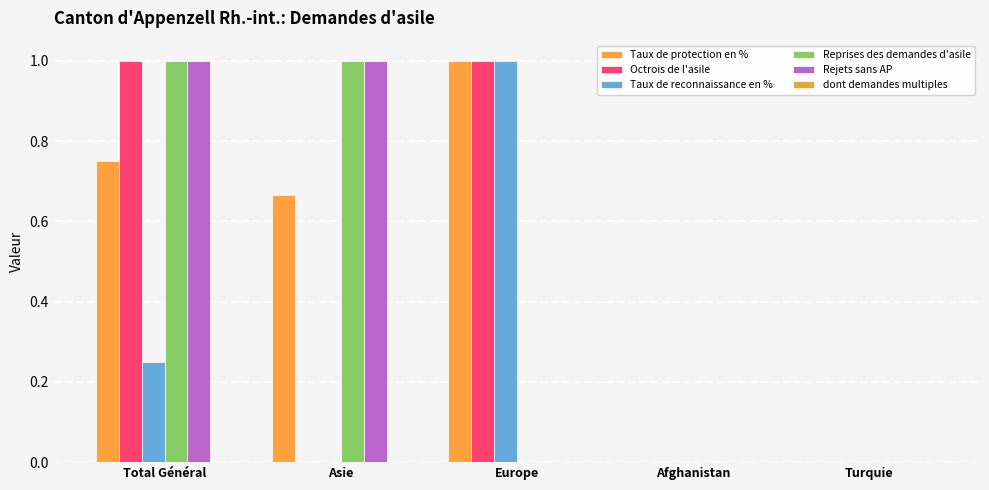

What is the label of the 4th bar from the left?

Afghanistan